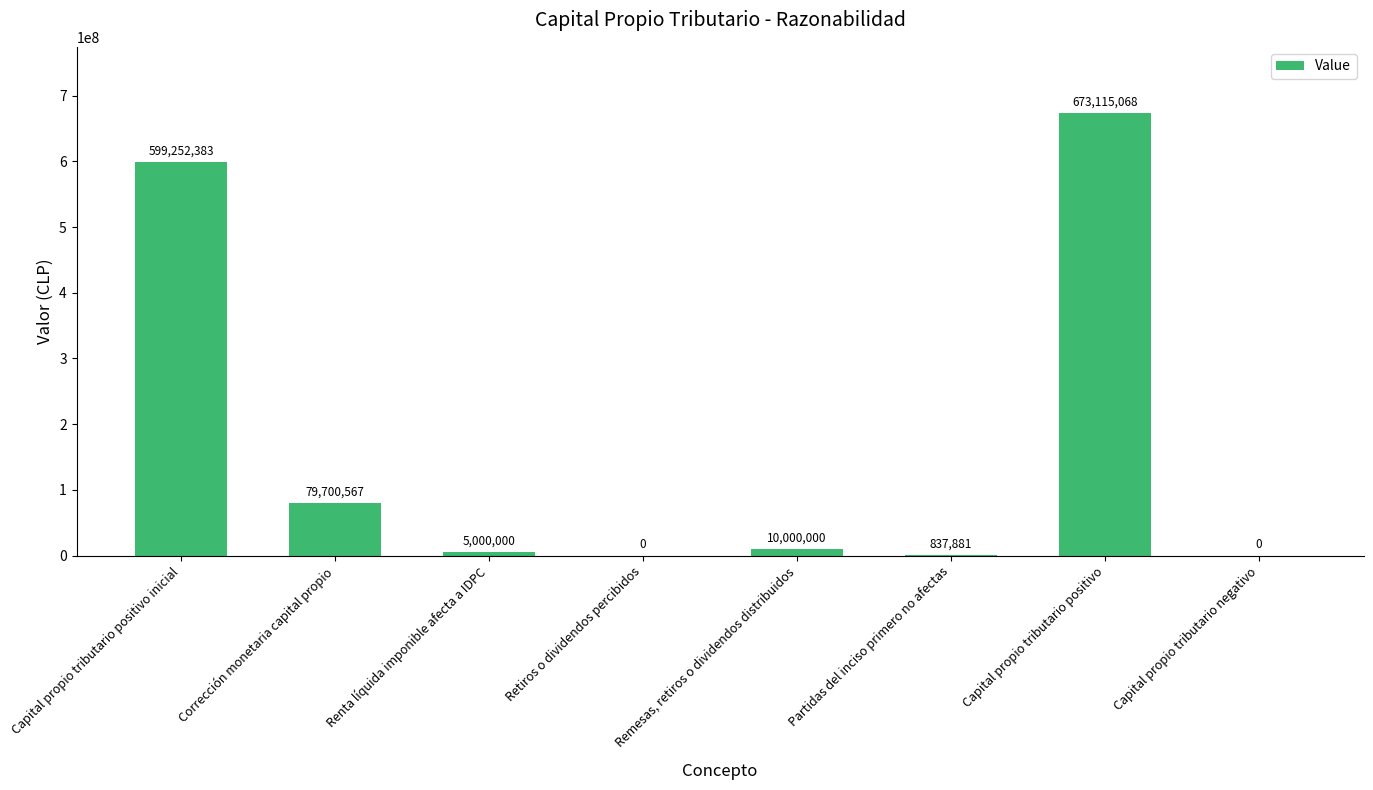

The chart shows a value of 673115068.1 at Capital propio tributario positivo. True or false?

True